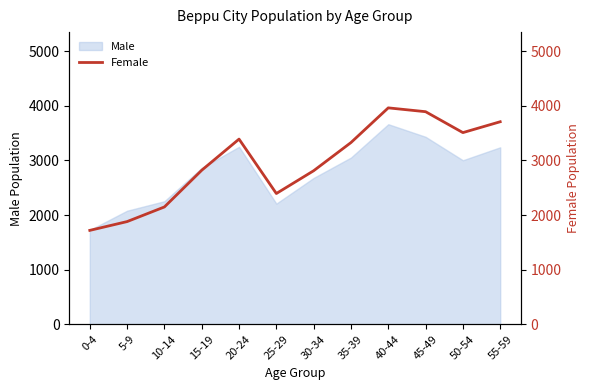

Reading left to right, list all the values displayed in this chart.

1720	1881	2149	2821	3391	2395	2812	3328	3963	3893	3510	3709